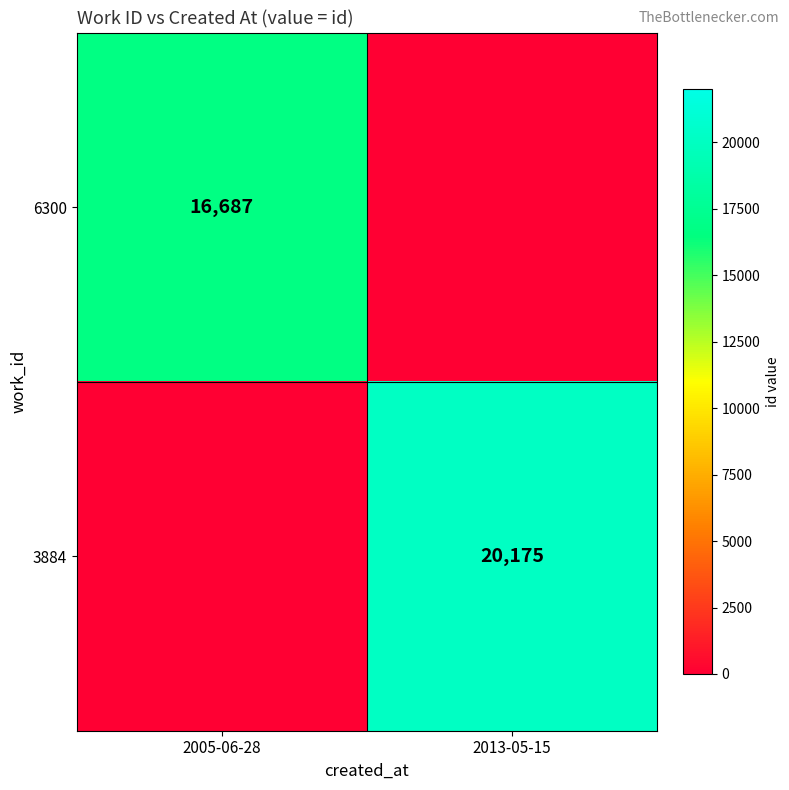

The value of 3884 at 2013-05-15 is 20175. True or false?

True